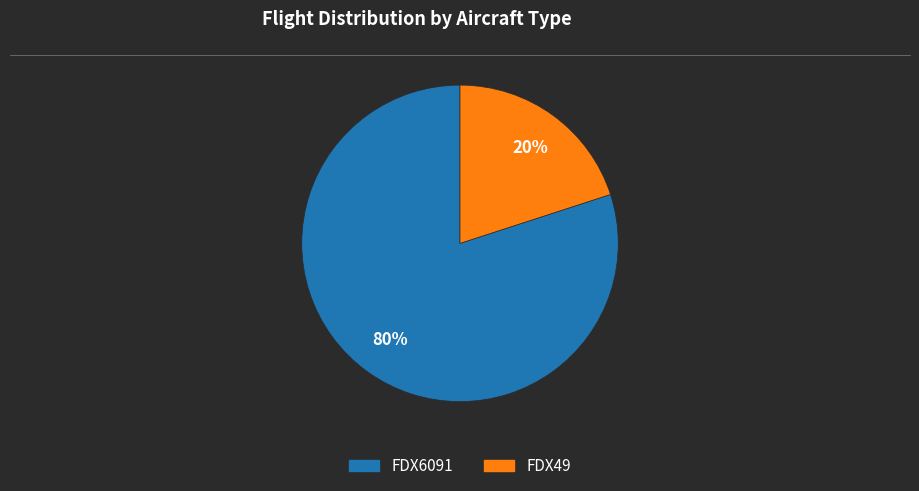

What is the smallest slice in the pie chart?

FDX49